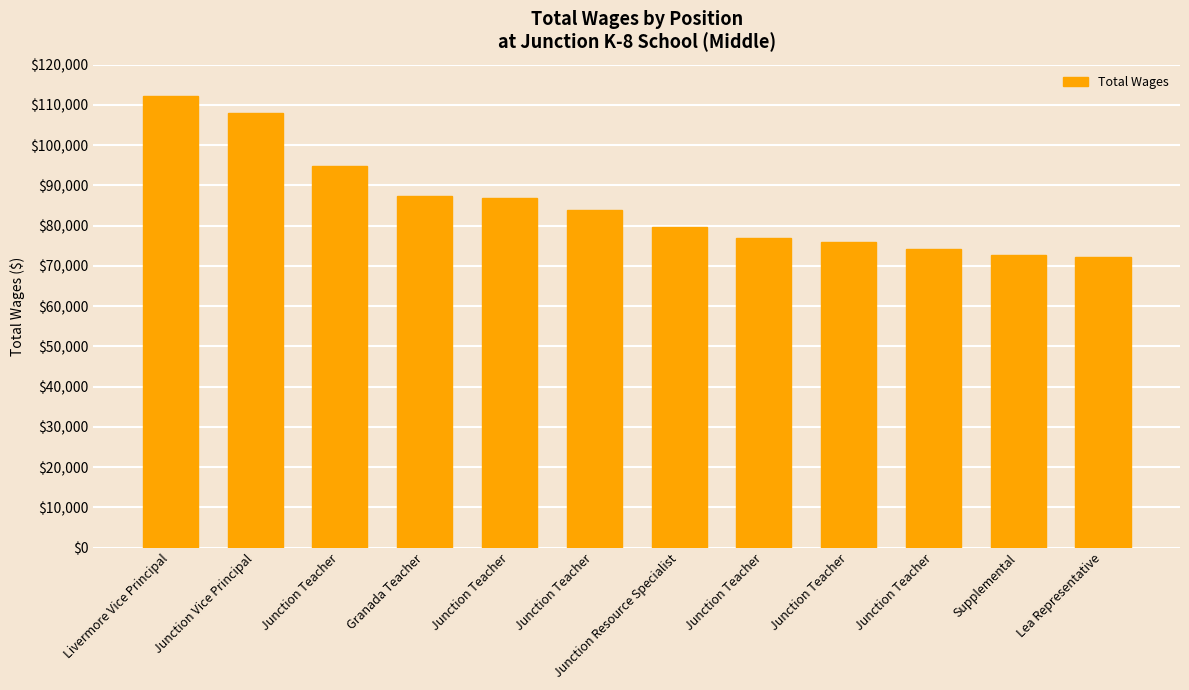

Count the number of data series in this chart.

1